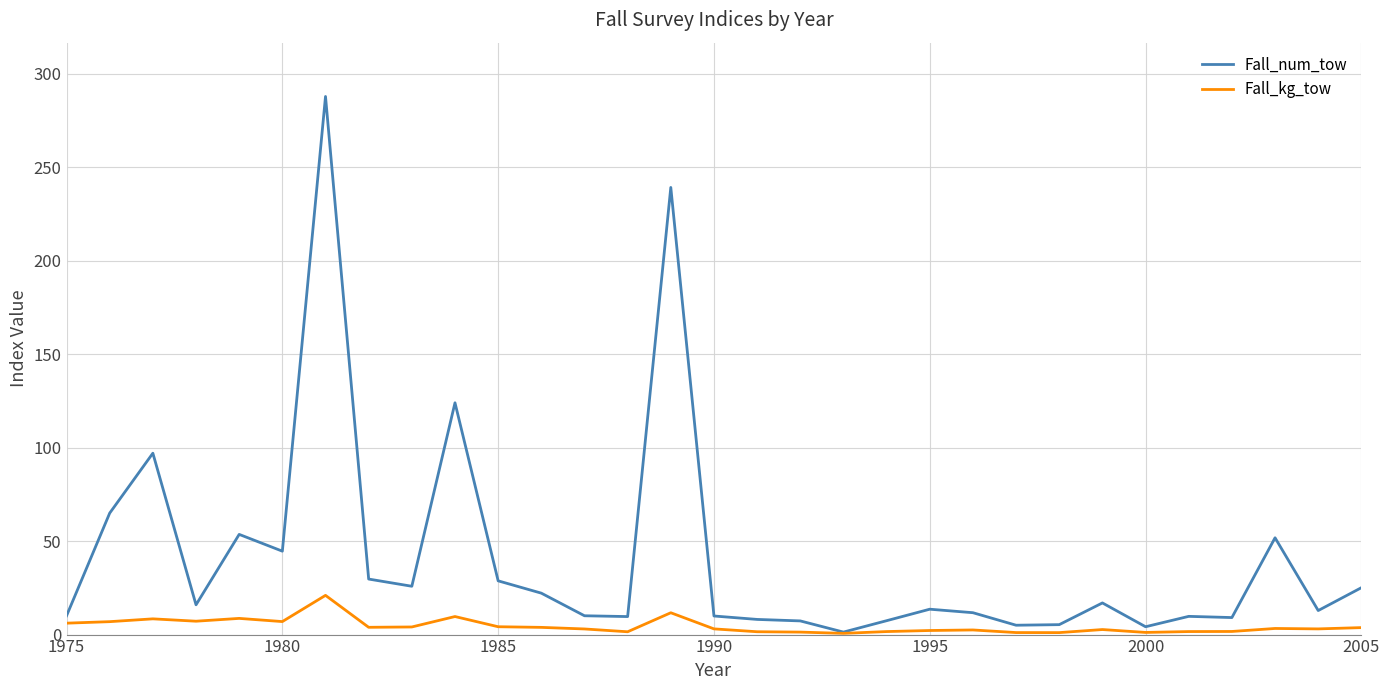

Which series has the largest total across all categories?

Fall_num_tow